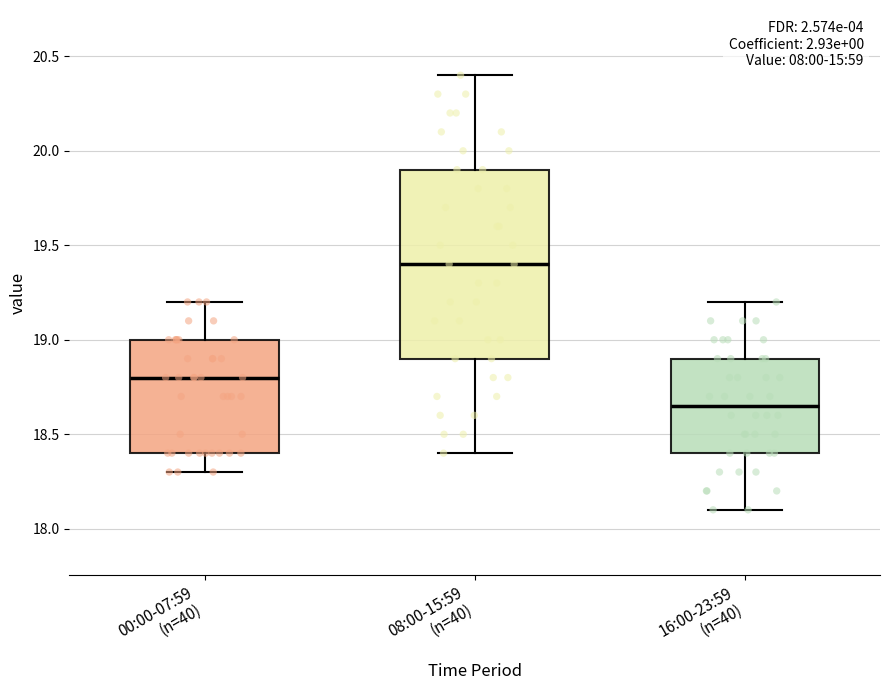

Which box is the tallest, from its lower edge to its upper edge?

08:00-15:59 (n=40)